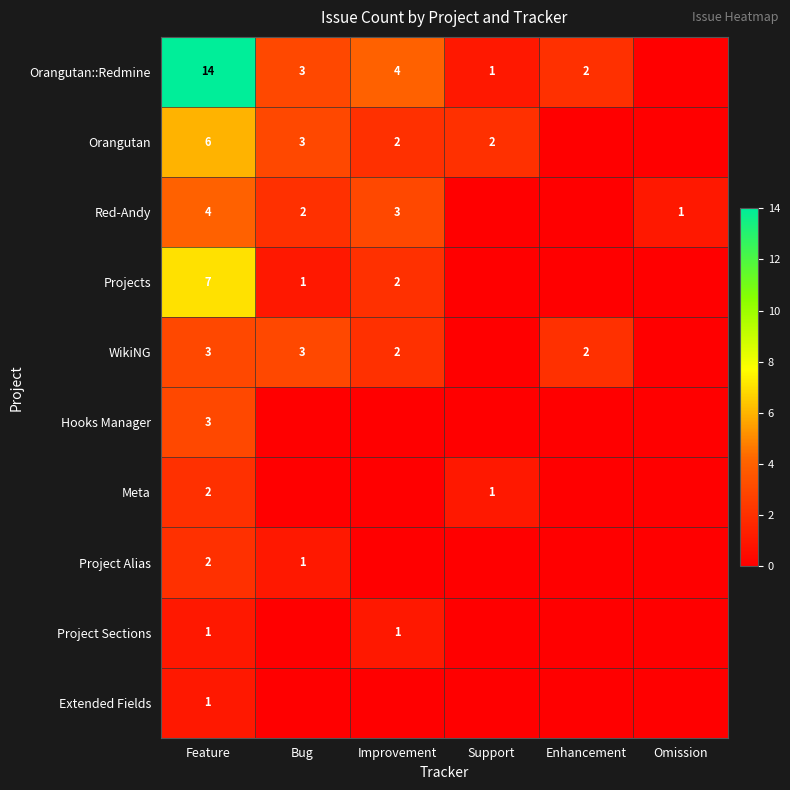

Which has a higher value, Bug or Support?

Bug